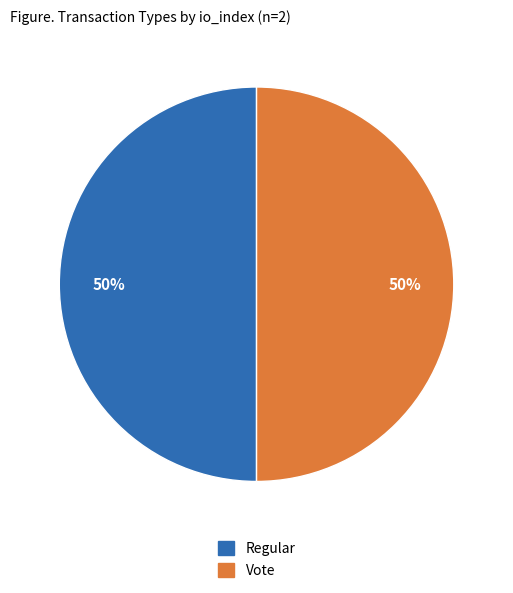

To the nearest percent, what is the difference between the largest and smallest slice percentages?

0%